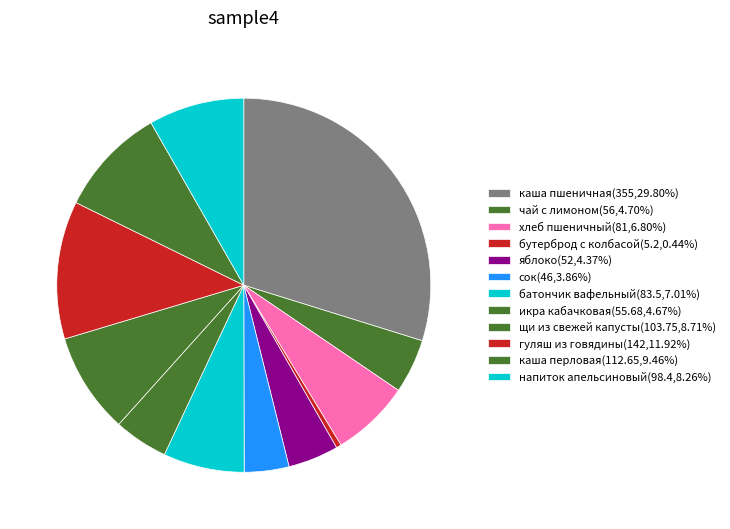

What is the change in value from чай с лимоном to щи из свежей капусты?

+47.8